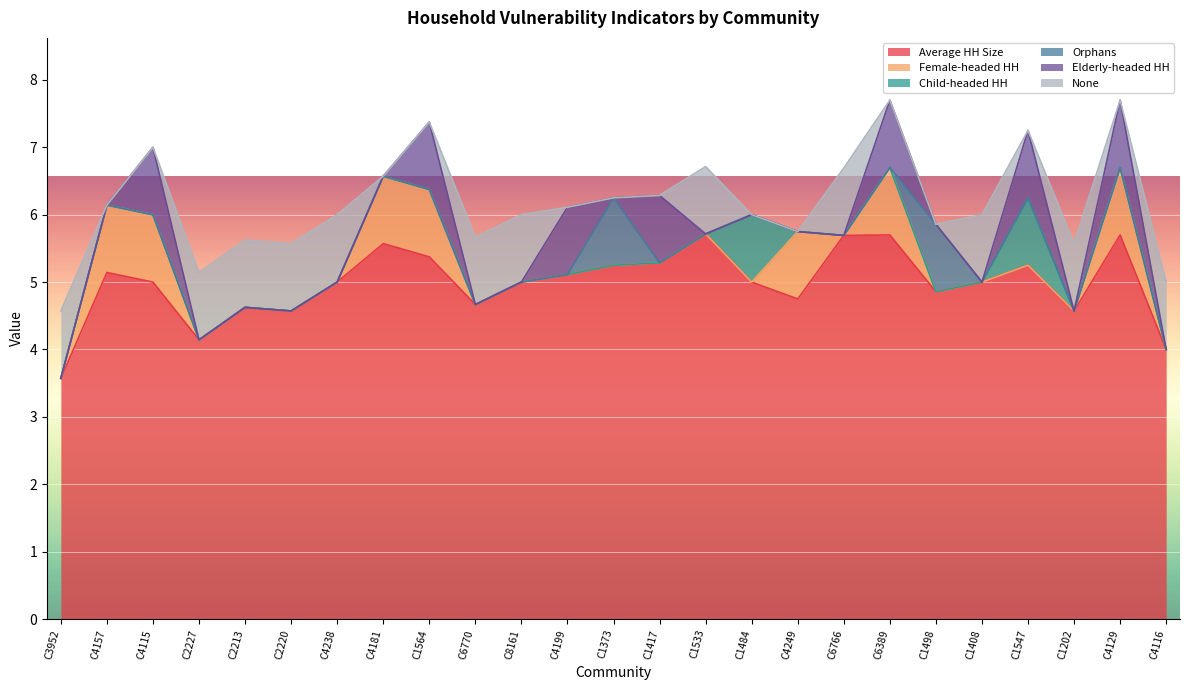

Reading right to left, what are all the values shown in this chart?

Average HH Size: C4116=4.0	C4129=5.7	C1202=4.6	C1547=5.2	C1408=5.0	C1498=4.9	C6389=5.7	C6766=5.7	C4249=4.8	C1484=5.0	C1533=5.7	C1417=5.3	C1373=5.2	C4199=5.1	C8161=5.0	C6770=4.7	C1564=5.4	C4181=5.6	C4238=5.0	C2220=4.6	C2213=4.6	C2227=4.1	C4115=5.0	C4157=5.1	C3952=3.6
Female-headed HH: C4116=0.0	C4129=1.0	C1202=0.0	C1547=0.0	C1408=0.0	C1498=0.0	C6389=1.0	C6766=0.0	C4249=1.0	C1484=0.0	C1533=0.0	C1417=0.0	C1373=0.0	C4199=0.0	C8161=0.0	C6770=0.0	C1564=1.0	C4181=1.0	C4238=0.0	C2220=0.0	C2213=0.0	C2227=0.0	C4115=1.0	C4157=1.0	C3952=0.0
Child-headed HH: C4116=0.0	C4129=0.0	C1202=0.0	C1547=1.0	C1408=0.0	C1498=0.0	C6389=0.0	C6766=0.0	C4249=0.0	C1484=1.0	C1533=0.0	C1417=0.0	C1373=0.0	C4199=0.0	C8161=0.0	C6770=0.0	C1564=0.0	C4181=0.0	C4238=0.0	C2220=0.0	C2213=0.0	C2227=0.0	C4115=0.0	C4157=0.0	C3952=0.0
Orphans: C4116=0.0	C4129=0.0	C1202=0.0	C1547=0.0	C1408=0.0	C1498=1.0	C6389=0.0	C6766=0.0	C4249=0.0	C1484=0.0	C1533=0.0	C1417=0.0	C1373=1.0	C4199=0.0	C8161=0.0	C6770=0.0	C1564=0.0	C4181=0.0	C4238=0.0	C2220=0.0	C2213=0.0	C2227=0.0	C4115=0.0	C4157=0.0	C3952=0.0
Elderly-headed HH: C4116=0.0	C4129=1.0	C1202=0.0	C1547=1.0	C1408=0.0	C1498=0.0	C6389=1.0	C6766=0.0	C4249=0.0	C1484=0.0	C1533=0.0	C1417=1.0	C1373=0.0	C4199=1.0	C8161=0.0	C6770=0.0	C1564=1.0	C4181=0.0	C4238=0.0	C2220=0.0	C2213=0.0	C2227=0.0	C4115=1.0	C4157=0.0	C3952=0.0
None: C4116=1.0	C4129=0.0	C1202=1.0	C1547=0.0	C1408=1.0	C1498=0.0	C6389=0.0	C6766=1.0	C4249=0.0	C1484=0.0	C1533=1.0	C1417=0.0	C1373=0.0	C4199=0.0	C8161=1.0	C6770=1.0	C1564=0.0	C4181=0.0	C4238=1.0	C2220=1.0	C2213=1.0	C2227=1.0	C4115=0.0	C4157=0.0	C3952=1.0